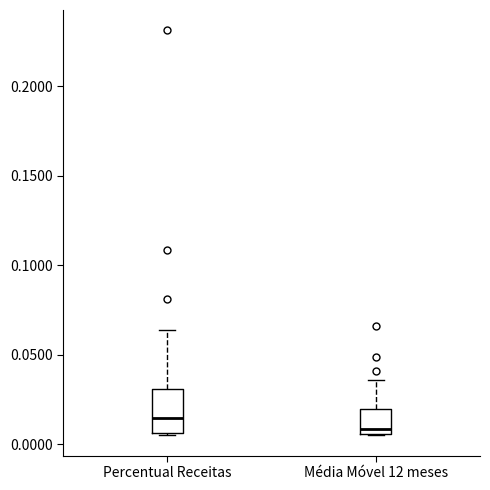

Where is the lower edge of the box for Percentual Receitas on the y-axis? The values are not printed on the chart, so give them approximately, as read against the axis.

0.005